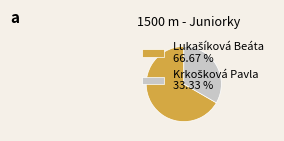

Is there a majority slice in this chart?

Yes